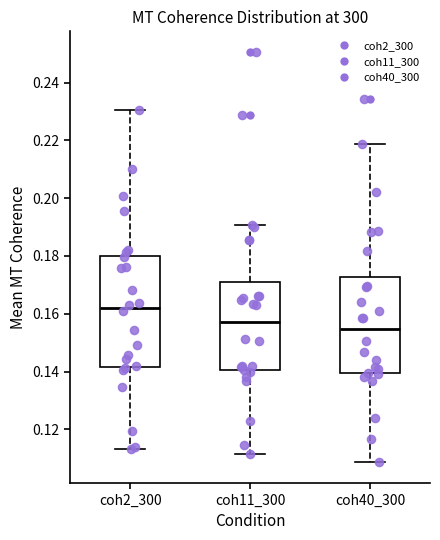

Where does the upper whisker of the box for coh40_300 end on the y-axis? The values are not printed on the chart, so give them approximately, as read against the axis.

0.218